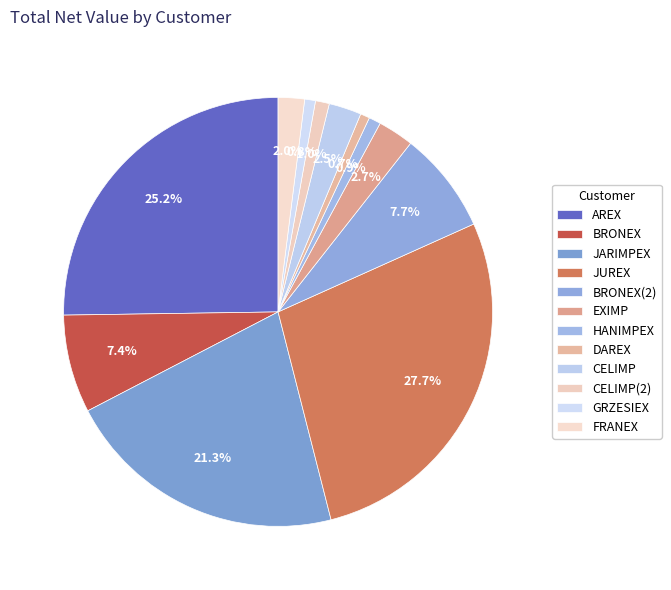

How many slices are in this pie chart?

12